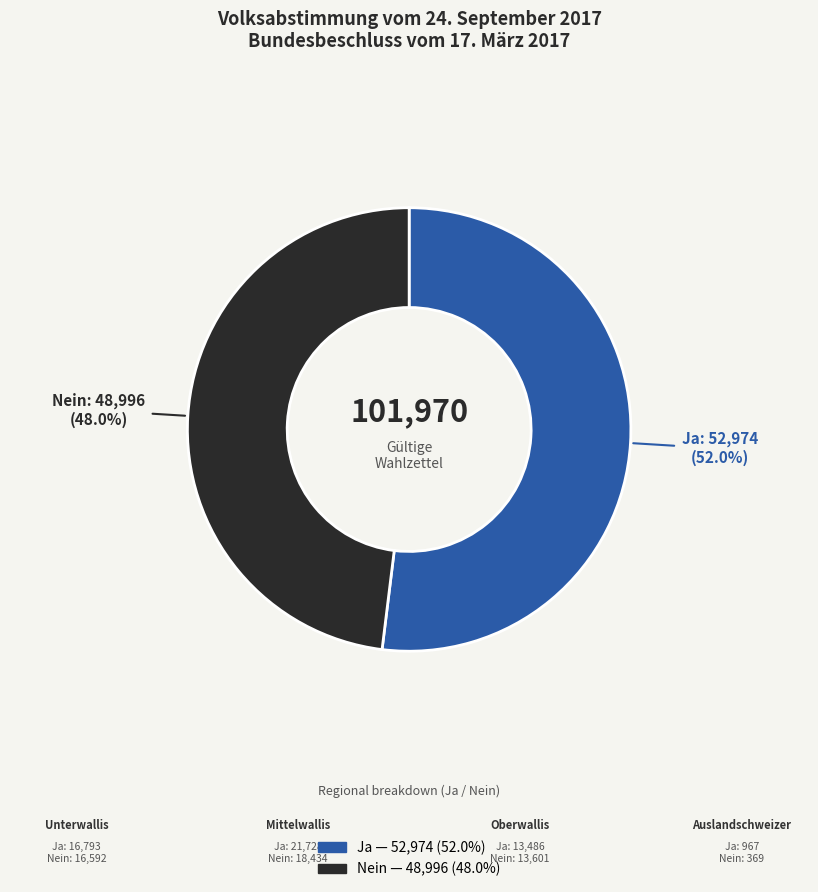

How many slices are in this pie chart?

2